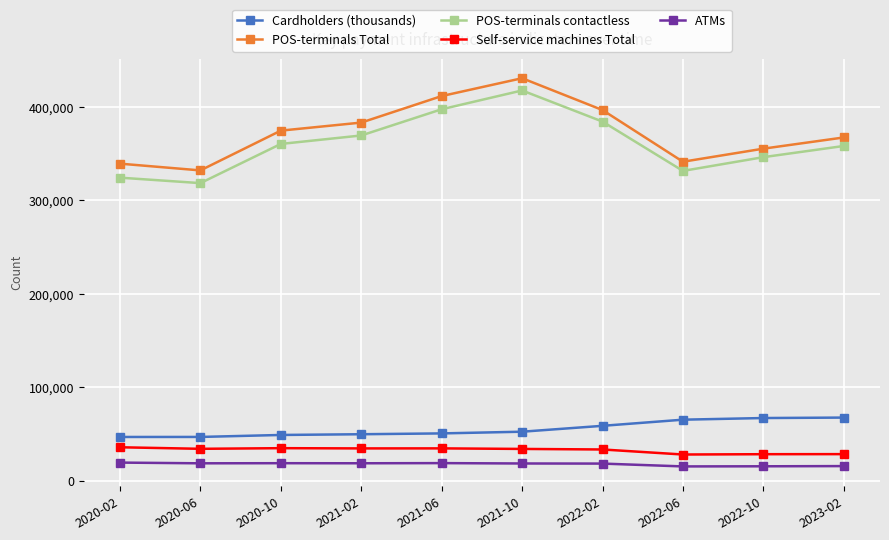

What position from the left is 2022-10?

9